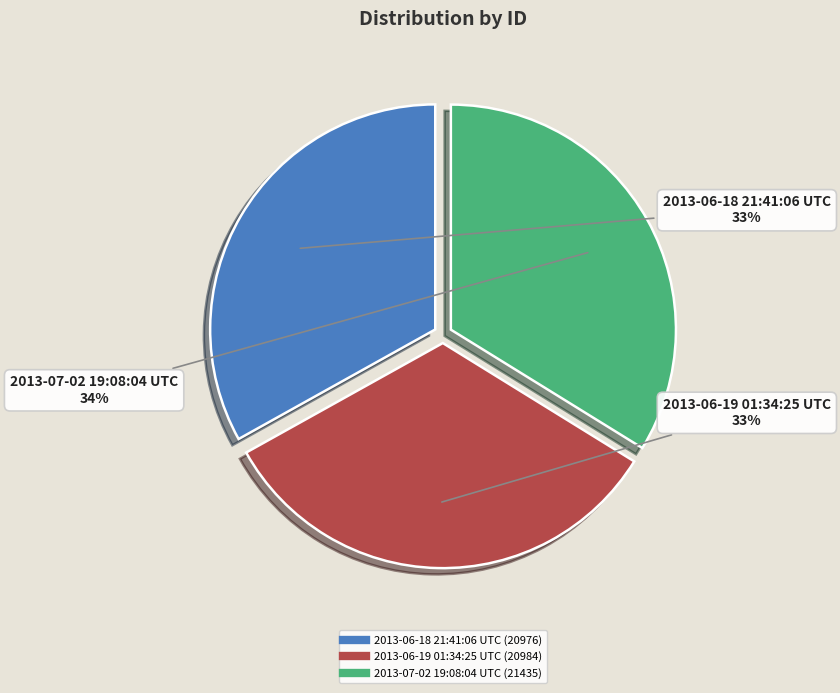

To the nearest percent, what percentage of the pie is 2013-06-19 01:34:25 UTC?

33%